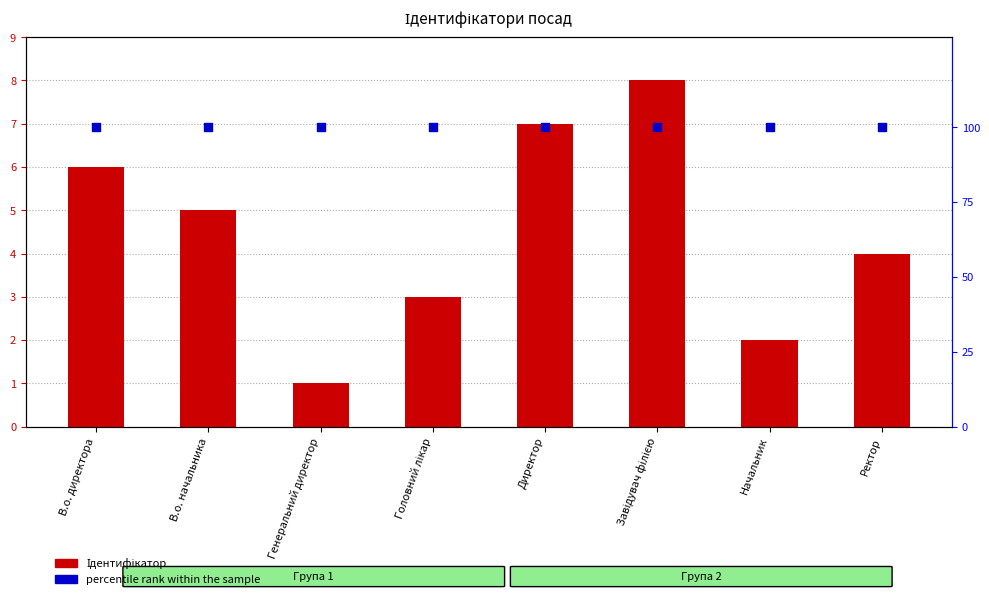

At which category is the sum across all series the highest?

Завідувач філією